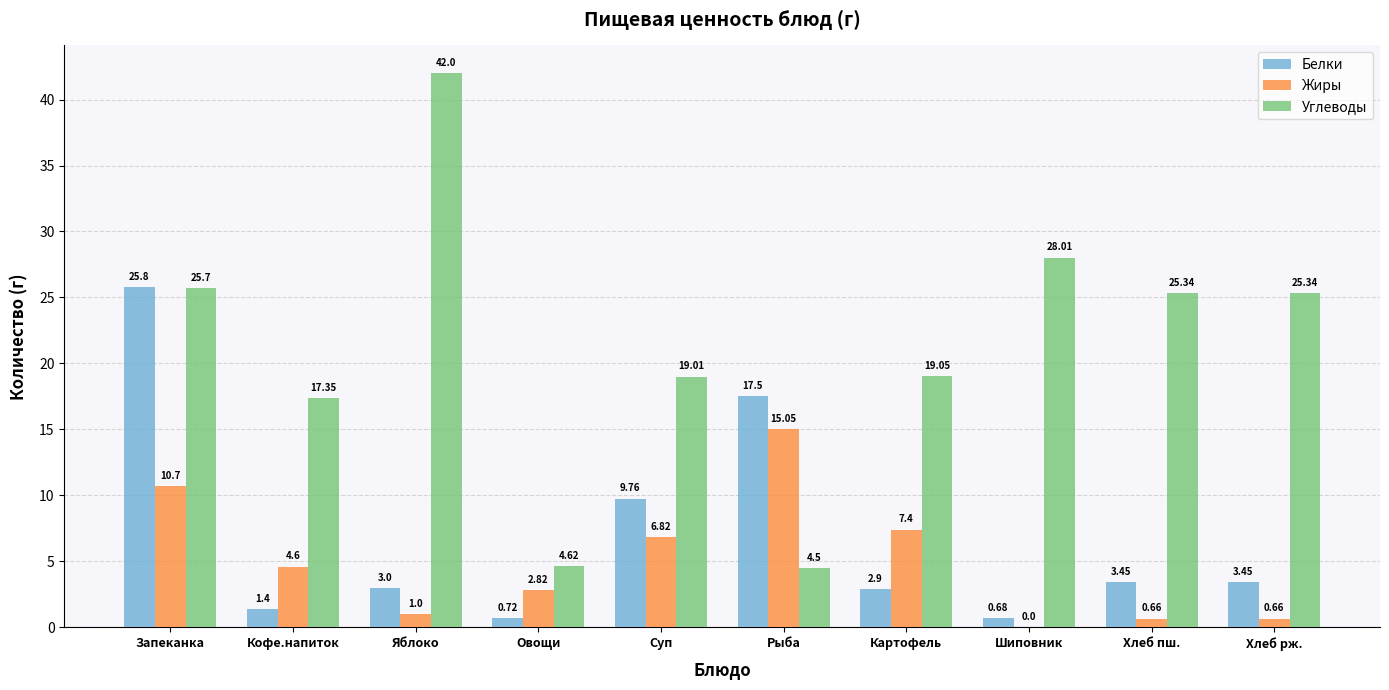

How many categories are shown in the chart?

10